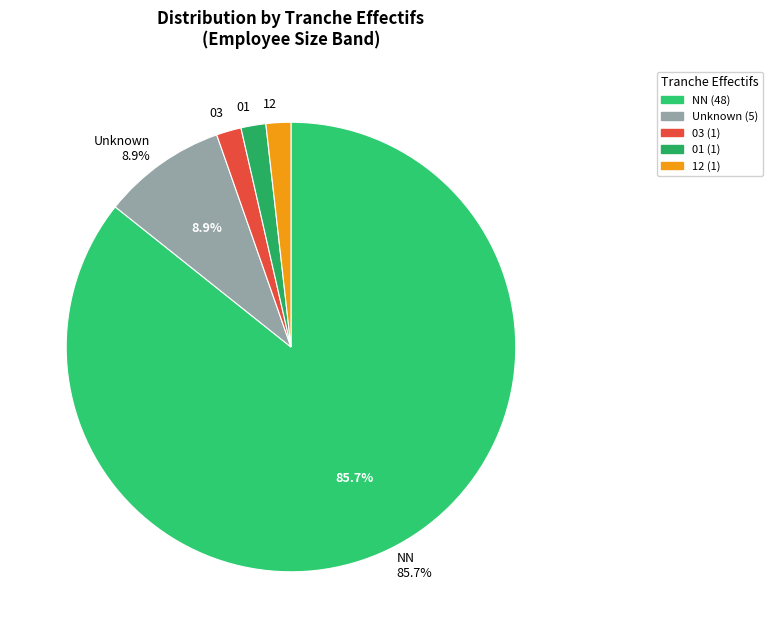

How many slices are in this pie chart?

5